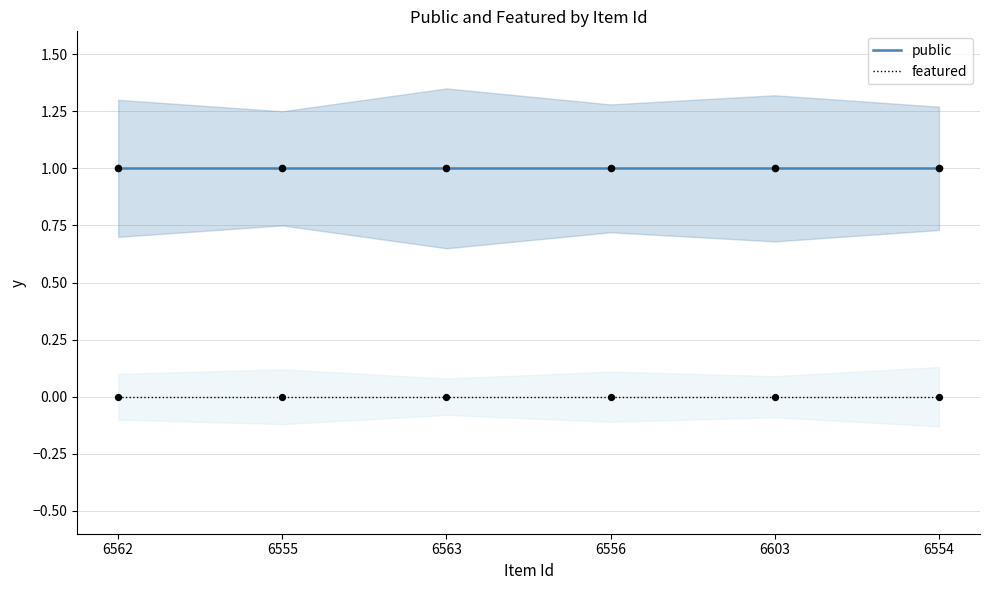

Which series contains the highest Y value?

public